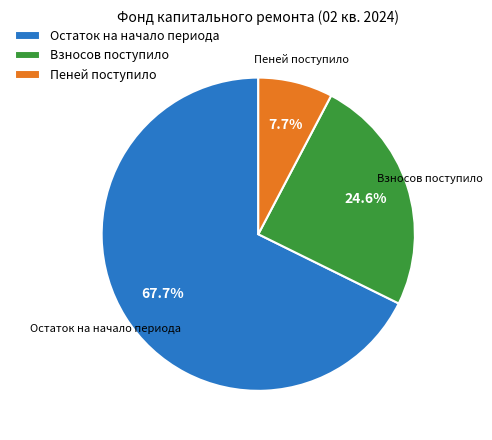

What portion of the pie excludes Взносов поступило?

75.4%